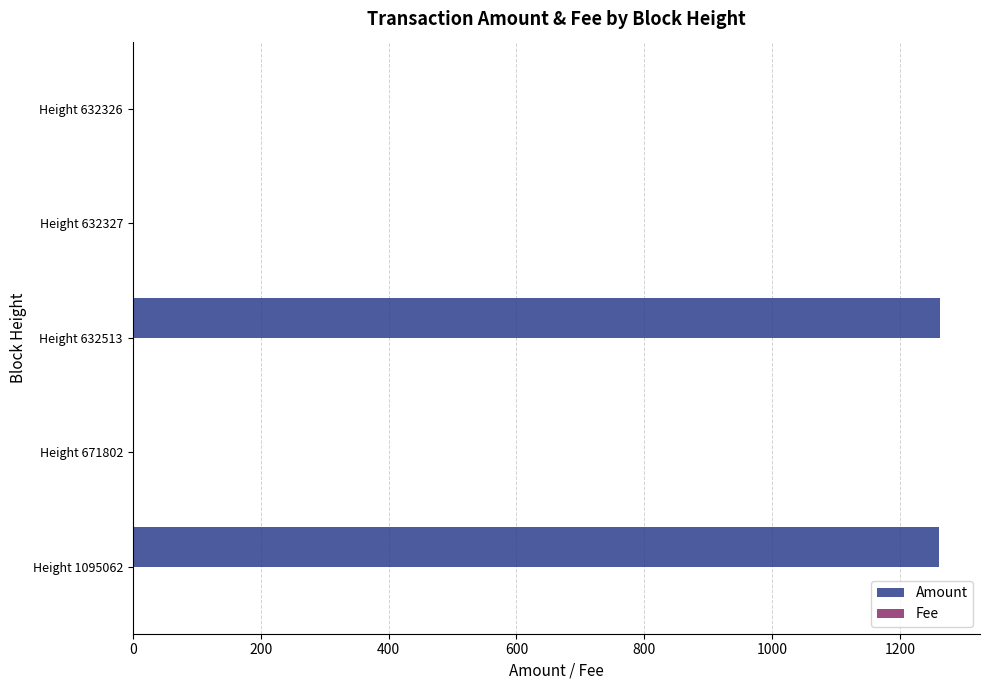

What is the maximum value for Amount?

1261.7